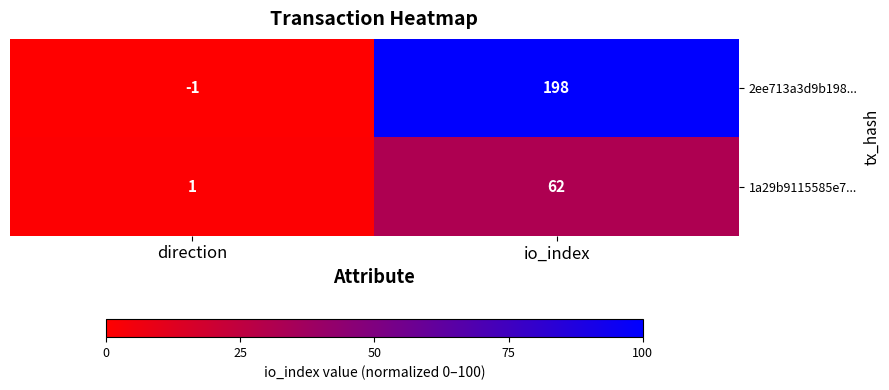

Reading left to right, transcribe all the data shown in this chart.

2ee713a3d9b198...: -1	198
1a29b9115585e7...: 1	62